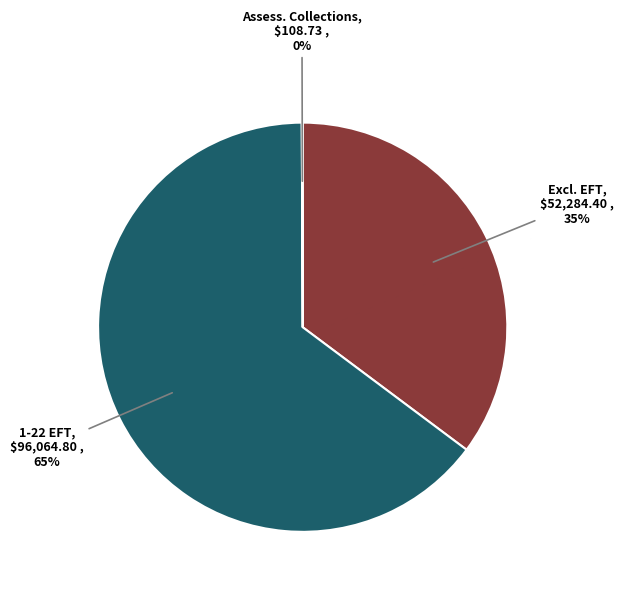

To the nearest percent, what is the difference between the largest and smallest slice percentages?

65%